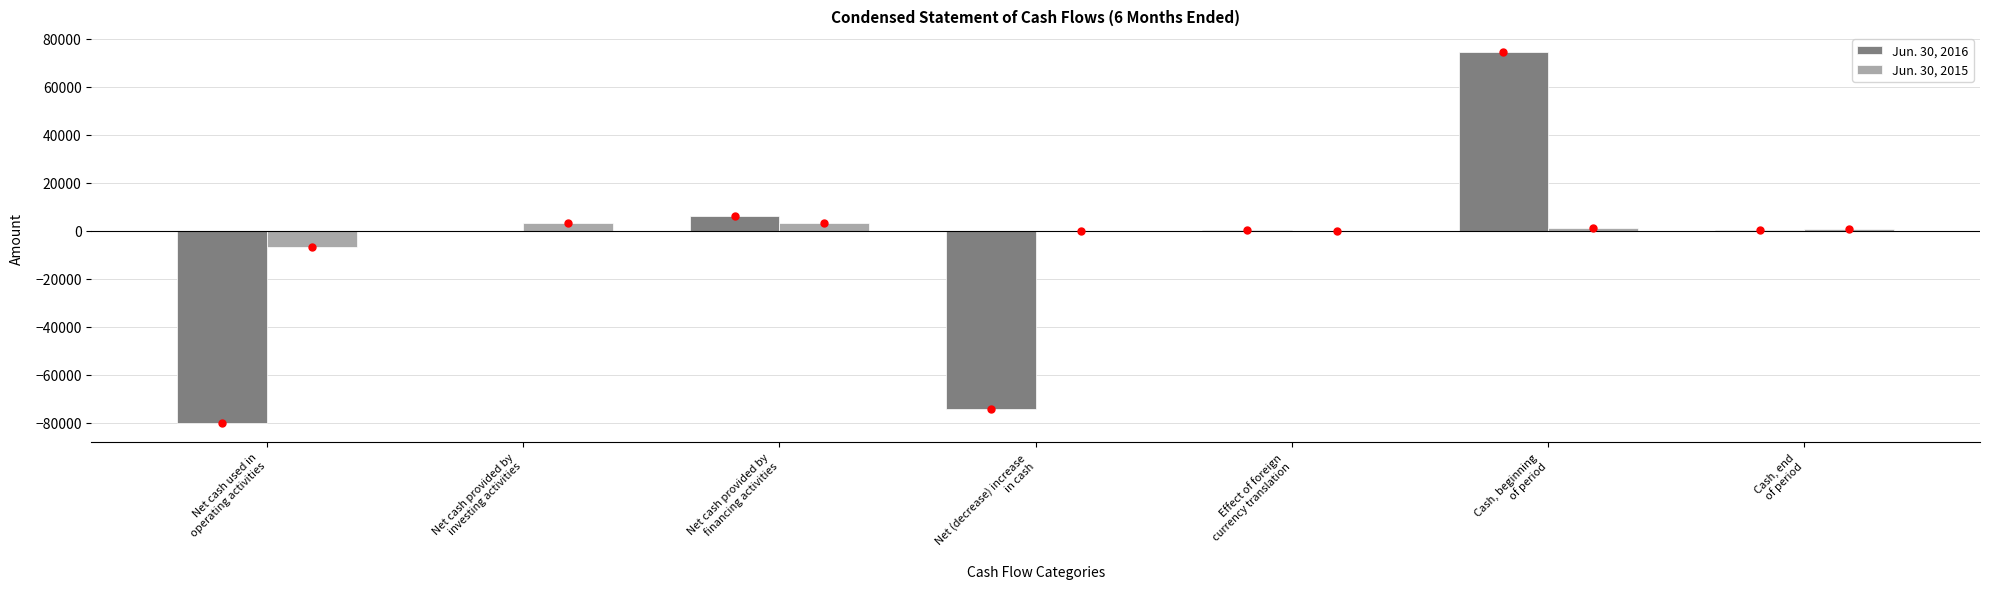

What is the total value across all series at Net cash provided by
investing activities?

3375